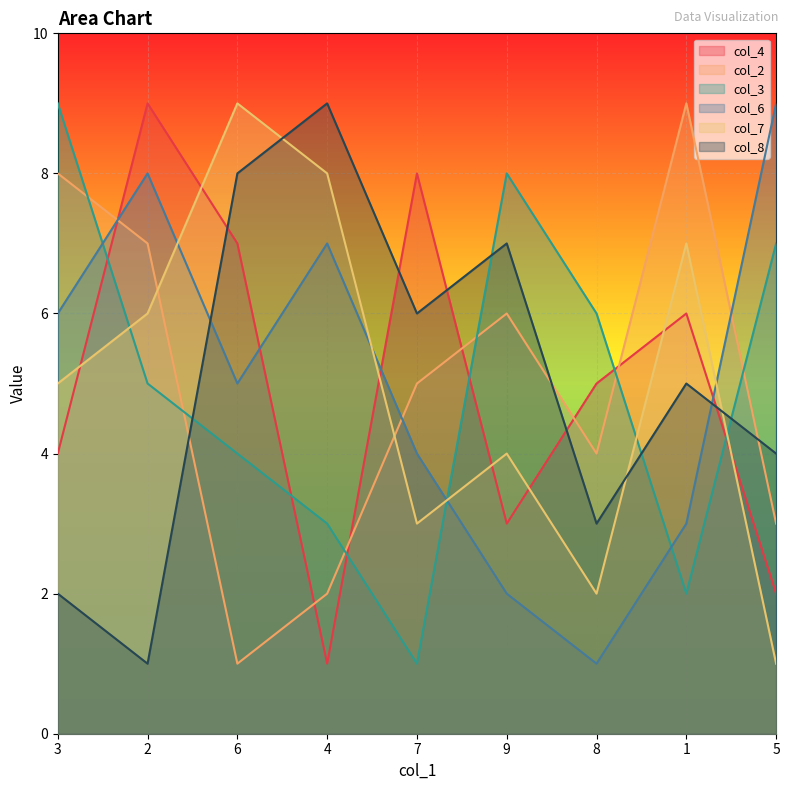

After their last crossing, which series has the higher values: col_7 or col_6?

col_6